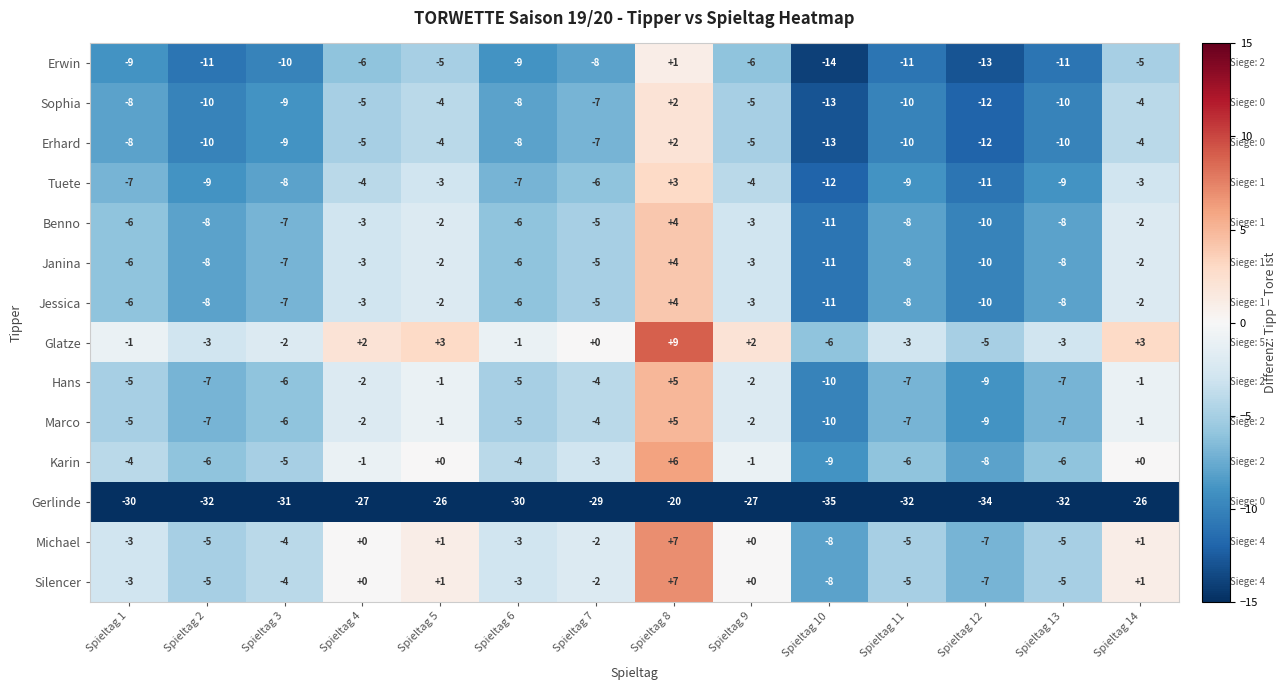

What is the difference between the maximum and minimum values in the Janina series?

15